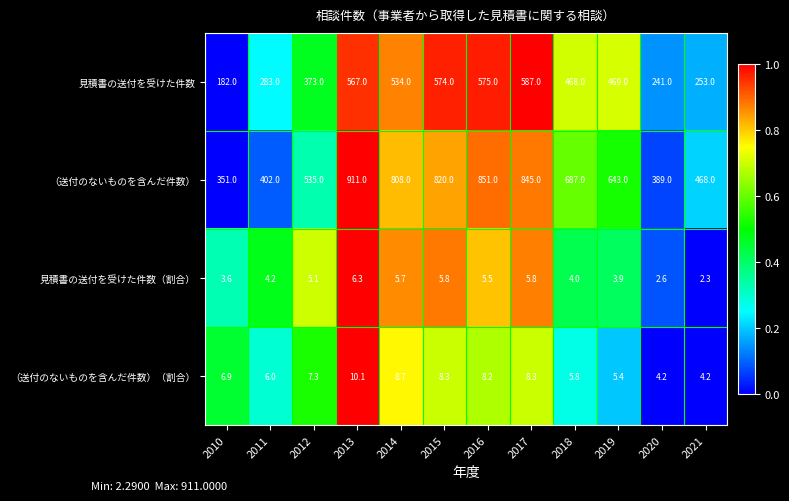

Where is 見積書の送付を受けた件数（割合） nearest to the value 4?

2018